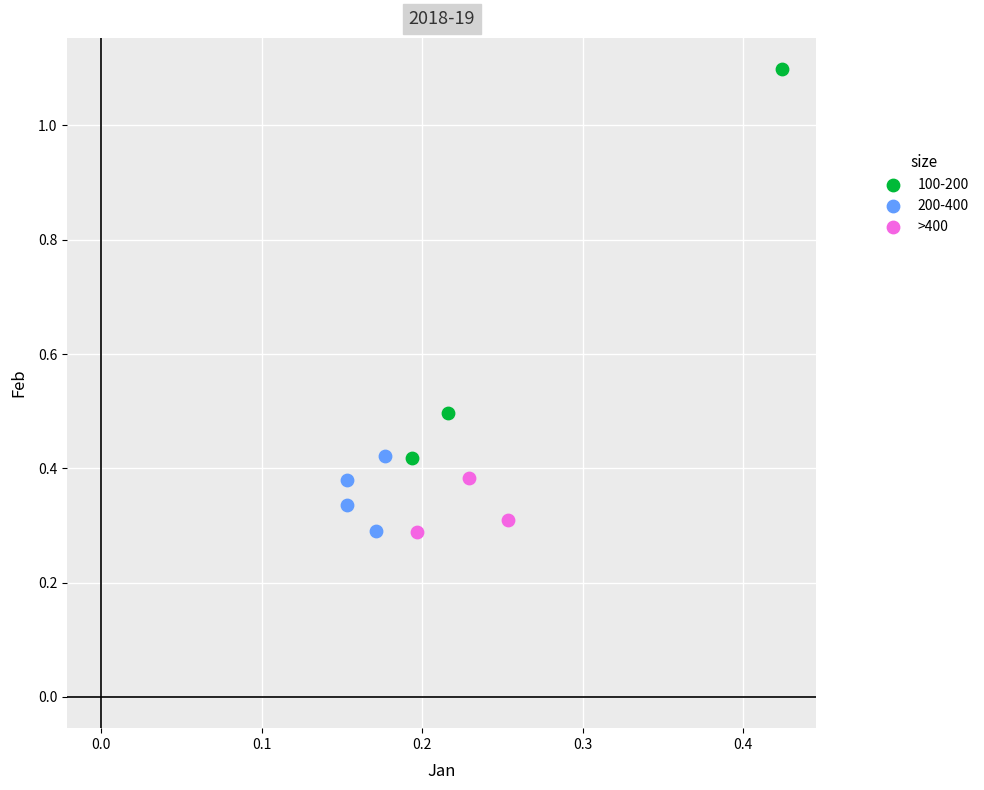

Which series has the widest spread of Y values?

100-200